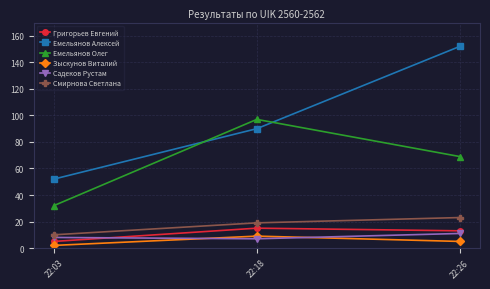

What is the difference between the highest and lowest values at 22:26?

147